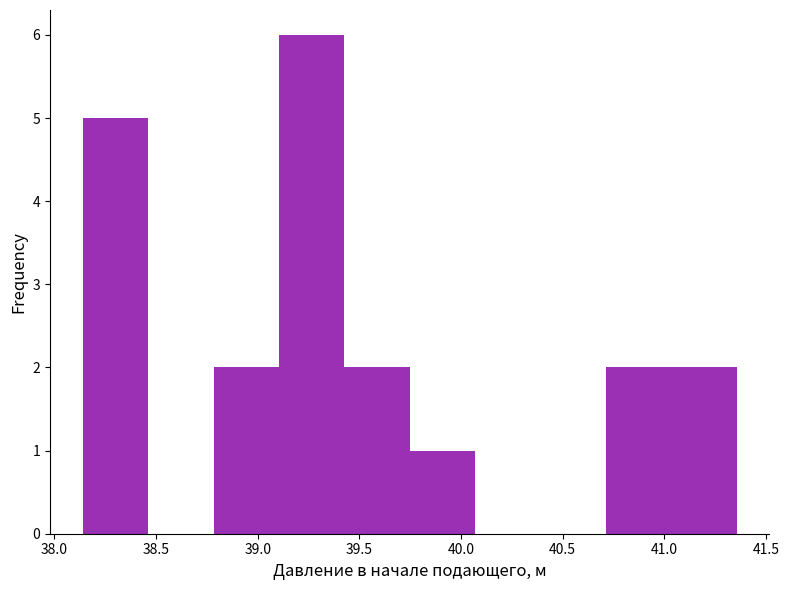

Reading left to right, transcribe this chart: for each bar, give the range it covers on the x-axis and its height. Neither the bar edges nor the heights are printed on the chart, so give them approximately, as read against the axes.

38.15 to 38.45: 5
38.45 to 38.80: 0
38.80 to 39.10: 2
39.10 to 39.45: 6
39.45 to 39.75: 2
39.75 to 40.05: 1
40.05 to 40.40: 0
40.40 to 40.70: 0
40.70 to 41.05: 2
41.05 to 41.35: 2